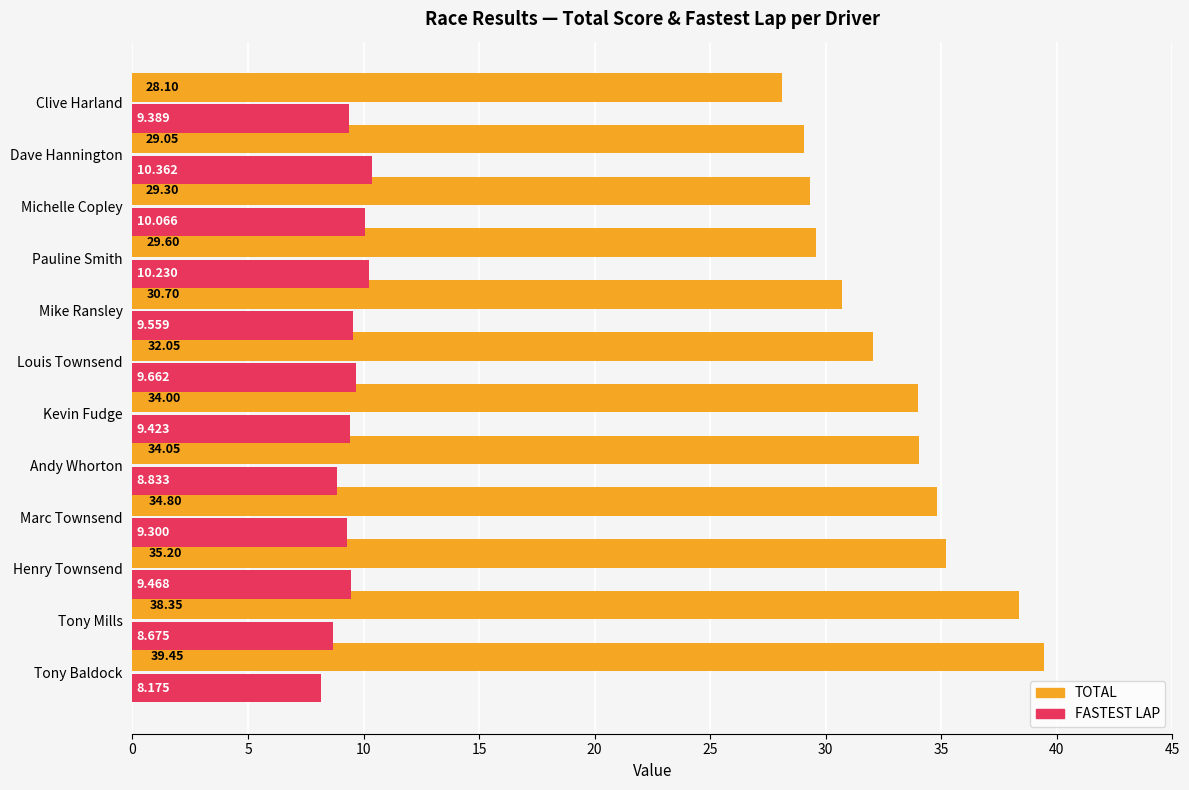

What is the maximum value shown in the chart?

39.5